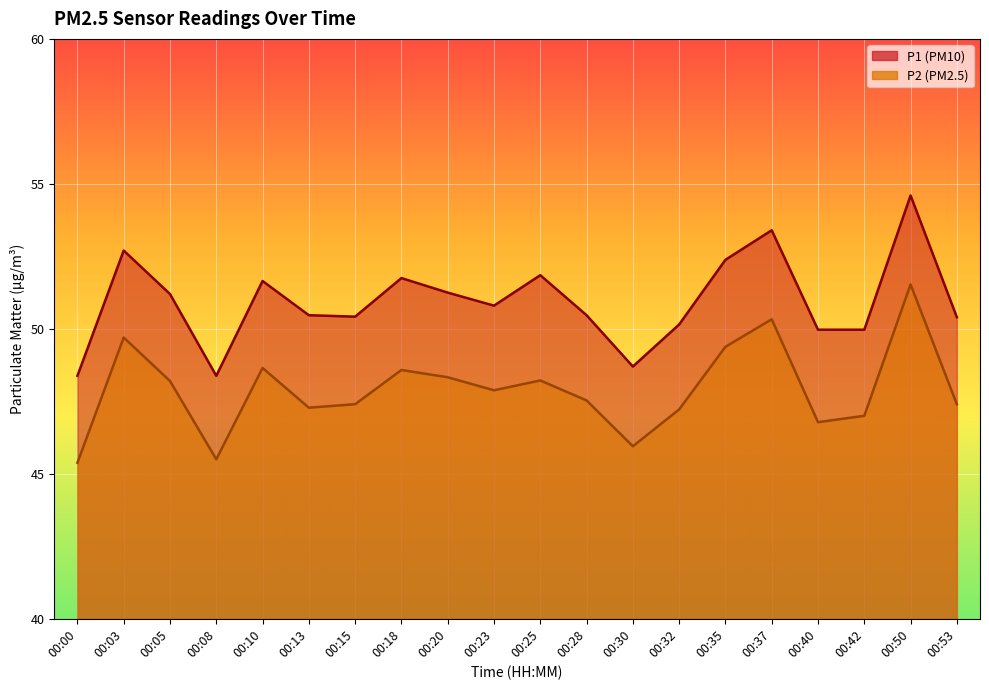

What is the sum of the P2 values at 00:03 and 00:13?

97.0